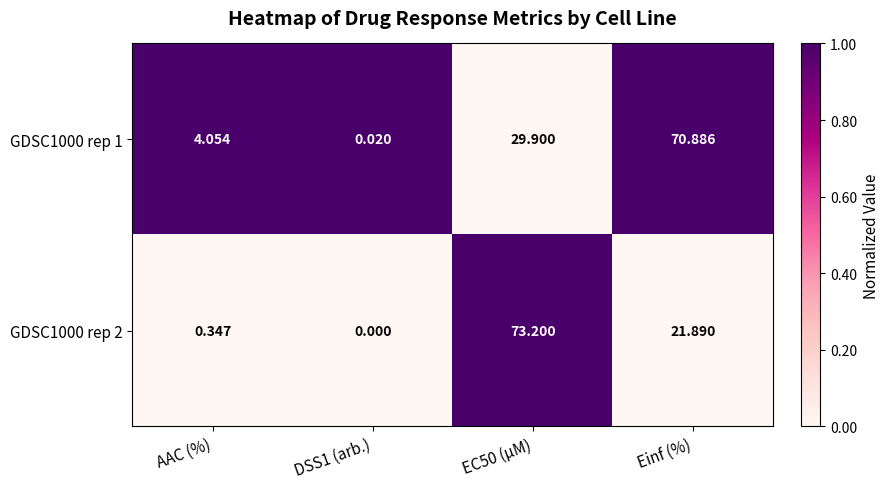

At which label does GDSC1000 rep 1 reach its peak?

Einf (%)